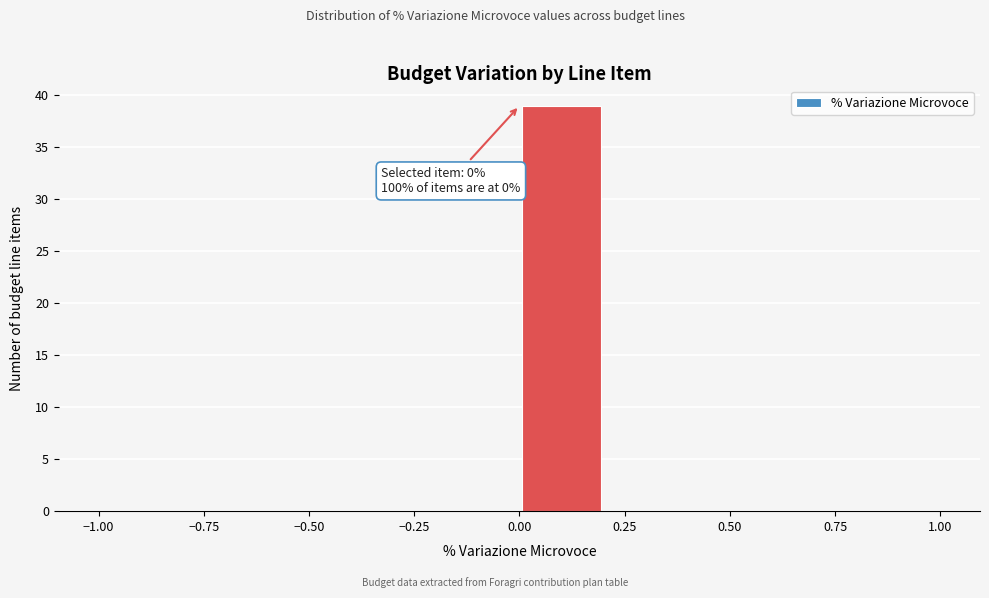

Over which range of the x-axis is the bar tallest?

0.0 to 0.2